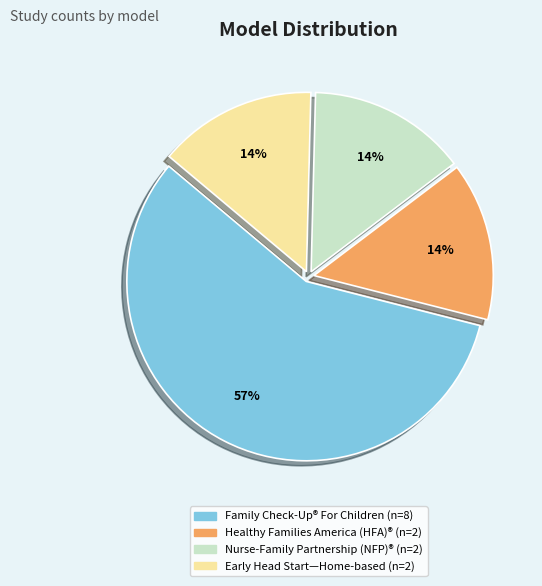

To the nearest percent, what is the difference between the largest and smallest slice percentages?

43%